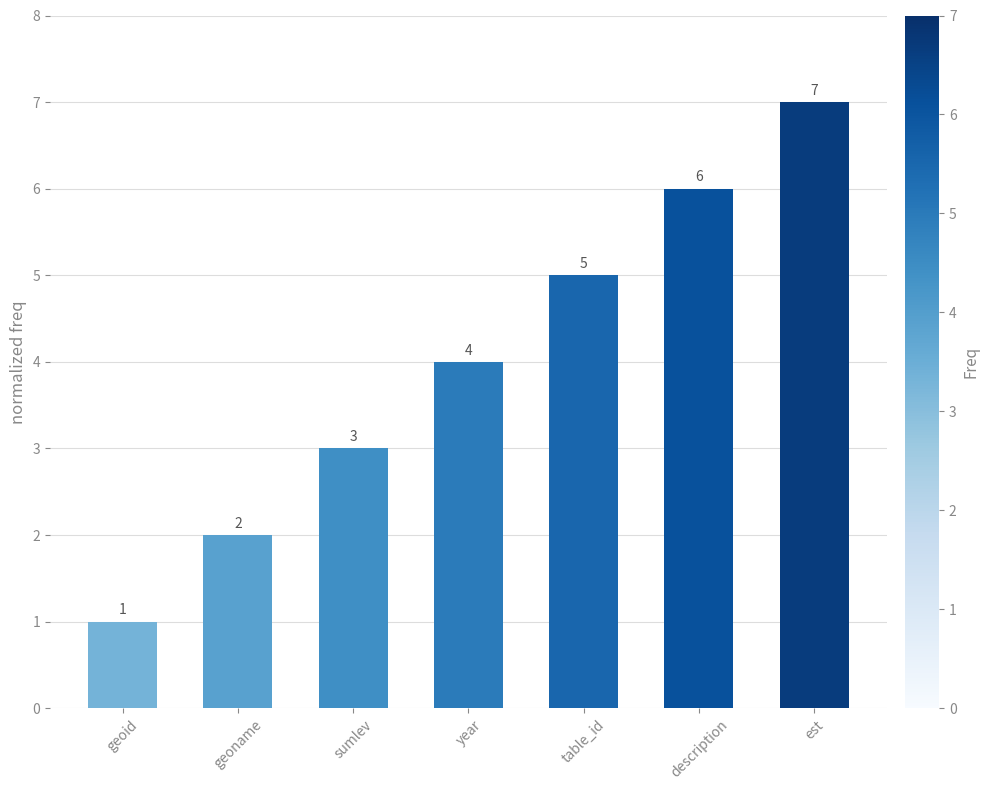

How many series are shown in this chart?

1